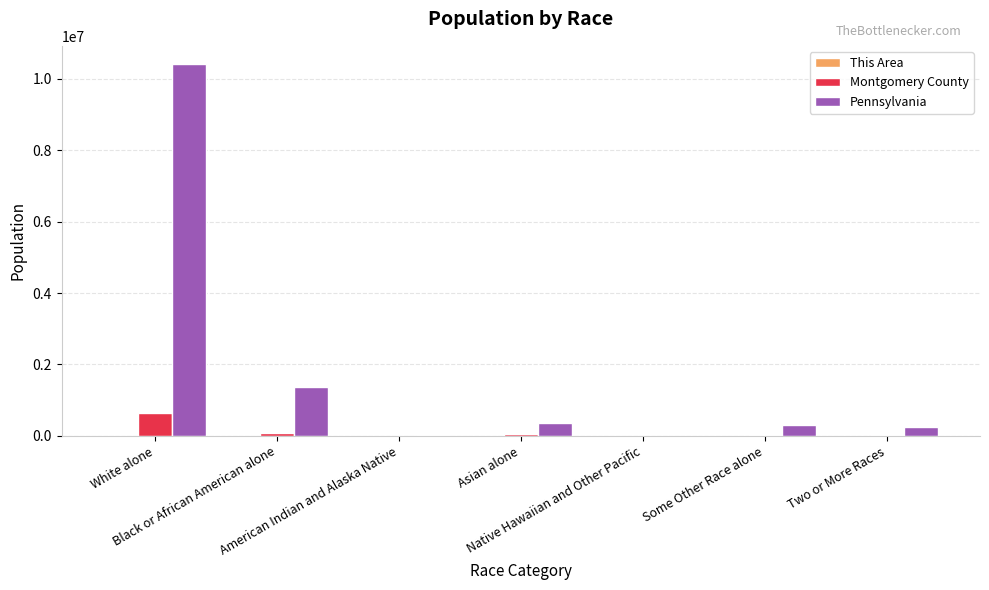

What is the sum of all Montgomery County values?

799874